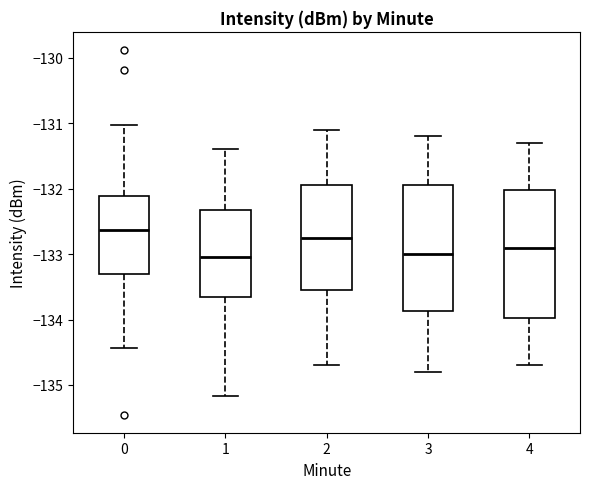

Where does the lower whisker of the box at x = 4 end on the y-axis? The values are not printed on the chart, so give them approximately, as read against the axis.

-134.7